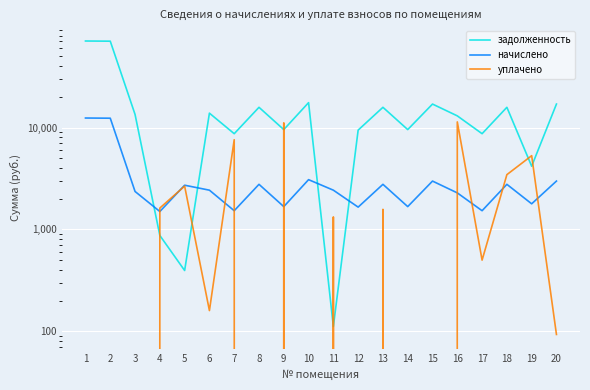

What are all the series names shown in the legend?

задолженность, начислено, уплачено